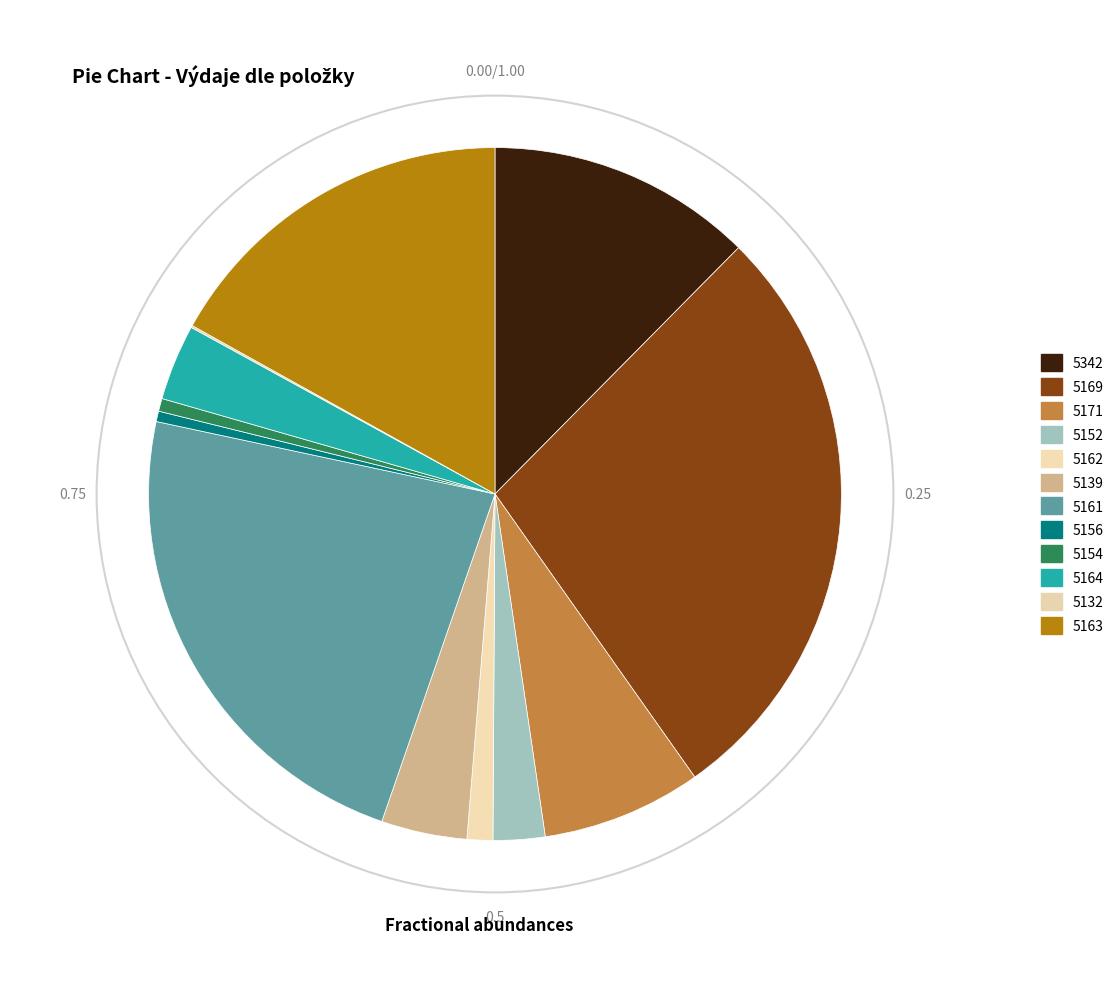

How many slices are in this pie chart?

12